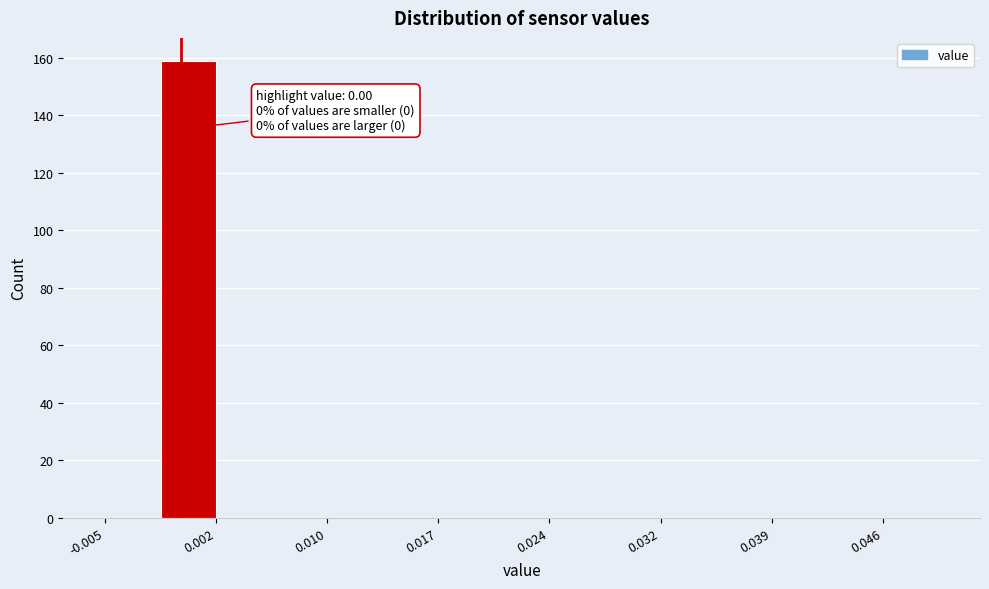

Around what value on the x-axis is the tallest bar? Give the approximate position of its centre, as read against the axis.

0.001